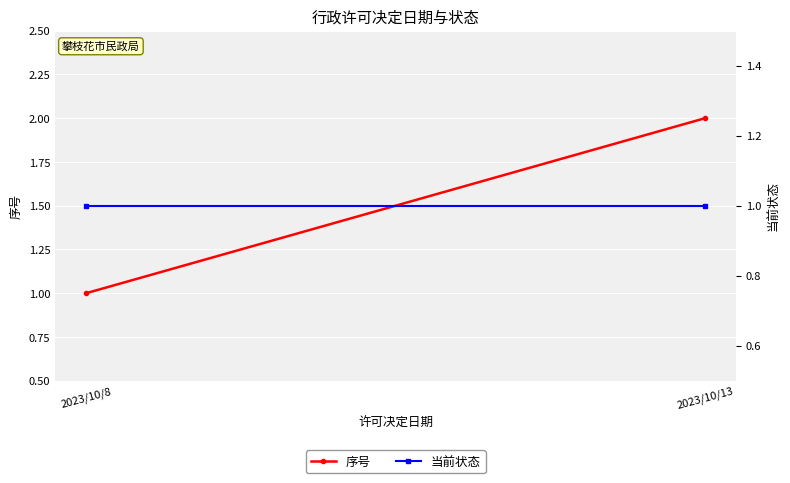

Is it true that 当前状态 equals 1 at 2023/10/13?

True